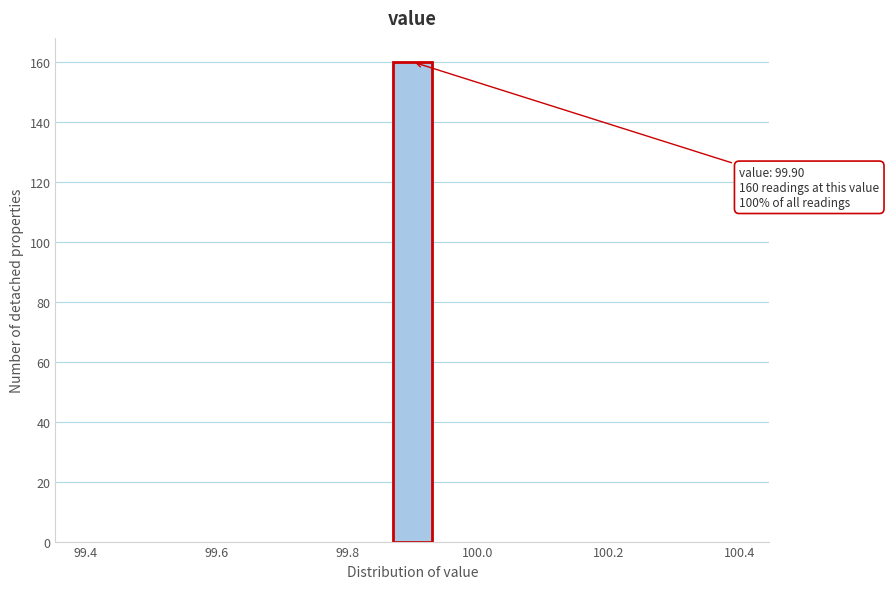

Around what value on the x-axis is the tallest bar? Give the approximate position of its centre, as read against the axis.

99.90